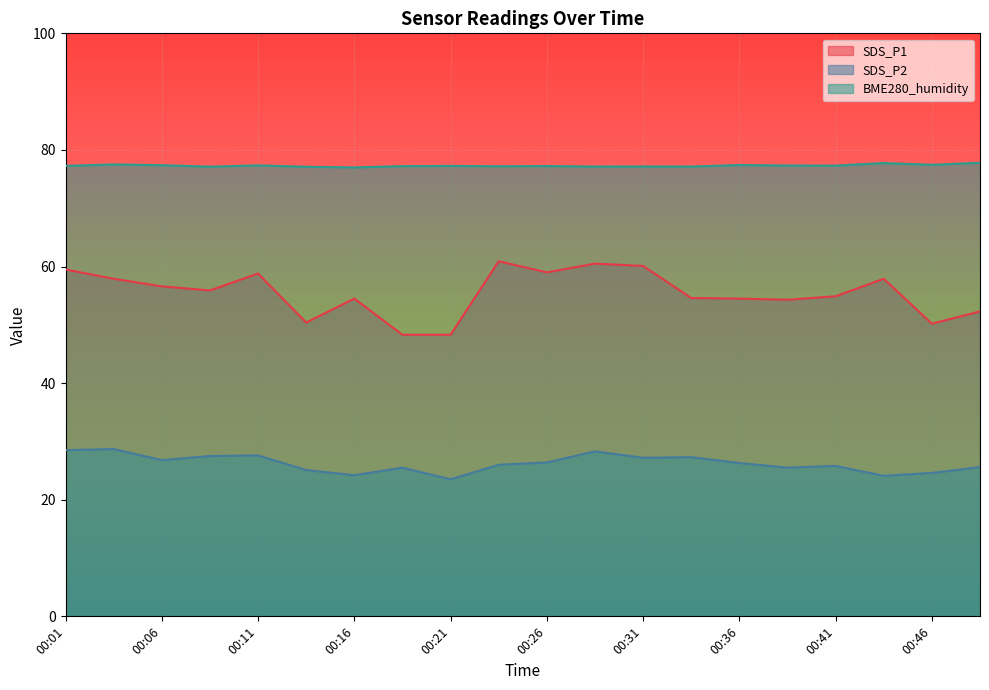

In BME280_humidity, how many points are higher than both neighbors (excluding endpoints)?

7